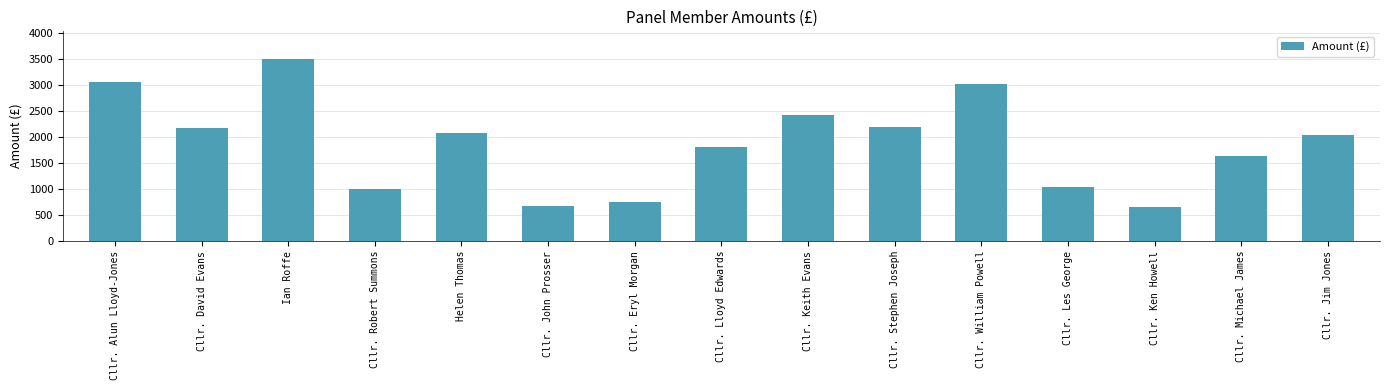

Read the value at Cllr. William Powell.

3017.5